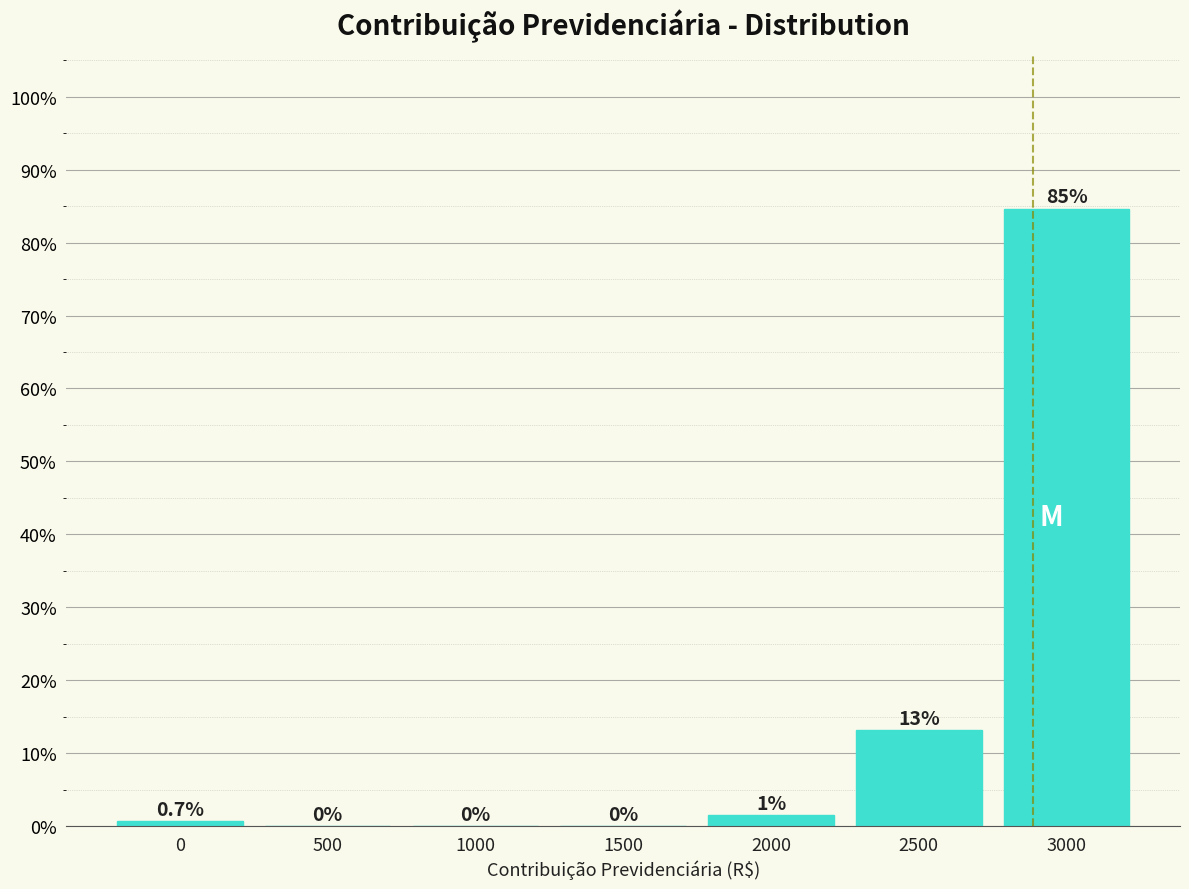

Are the bars horizontal?

No